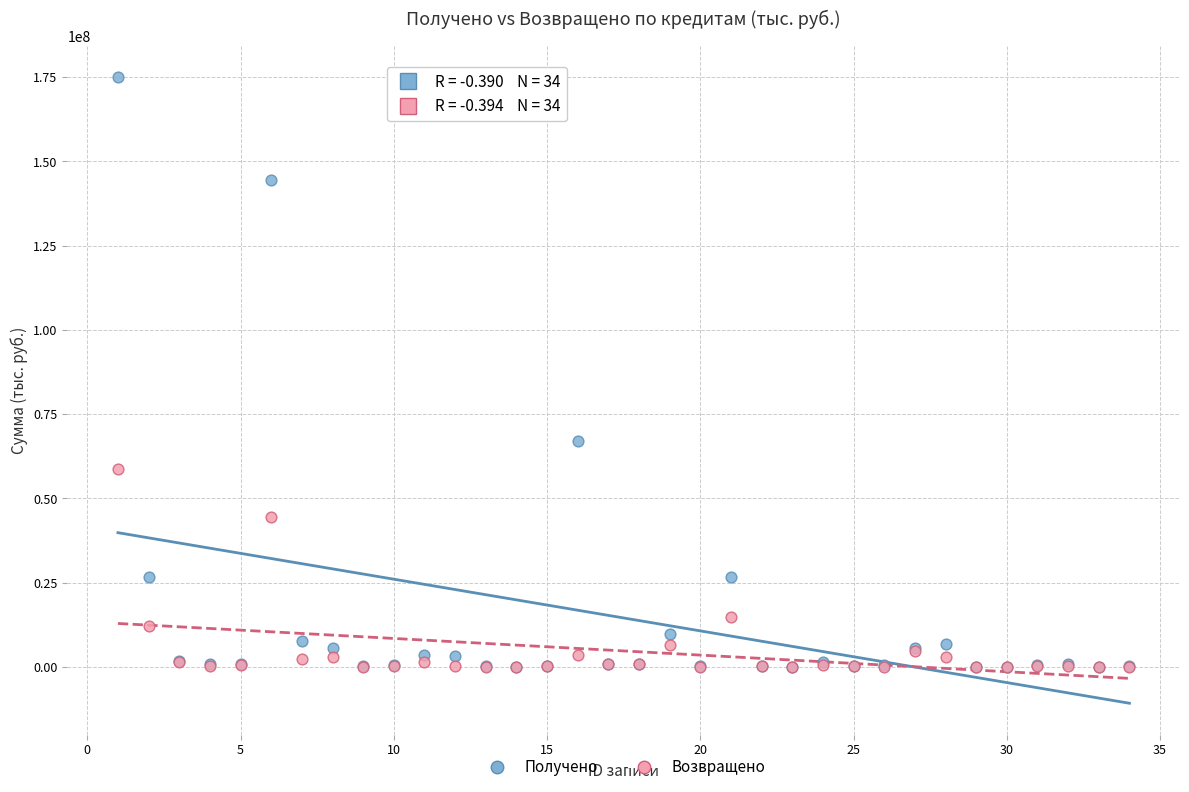

In the Получено series, what Y value is closest to 87476958?

67170439.0